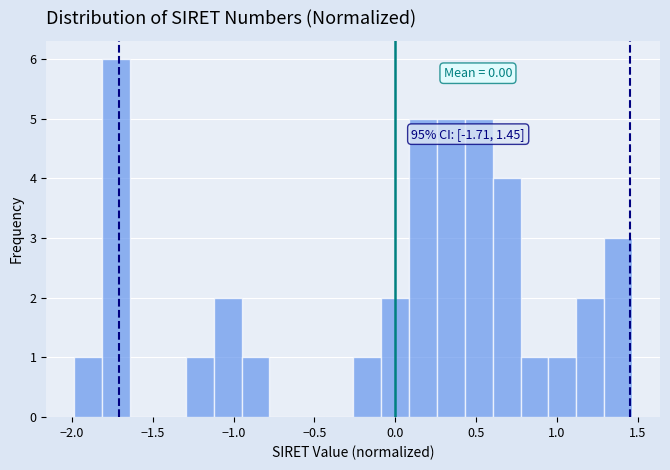

Around what value on the x-axis is the tallest bar? Give the approximate position of its centre, as read against the axis.

-1.75